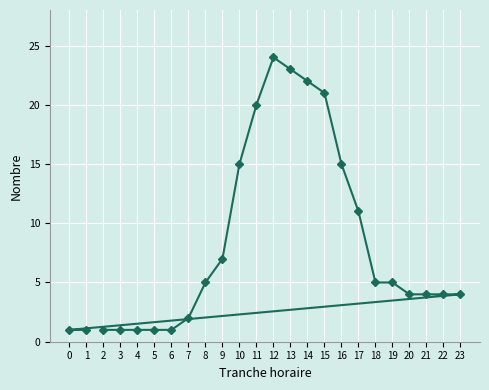

The value at 7 is 2. True or false?

True